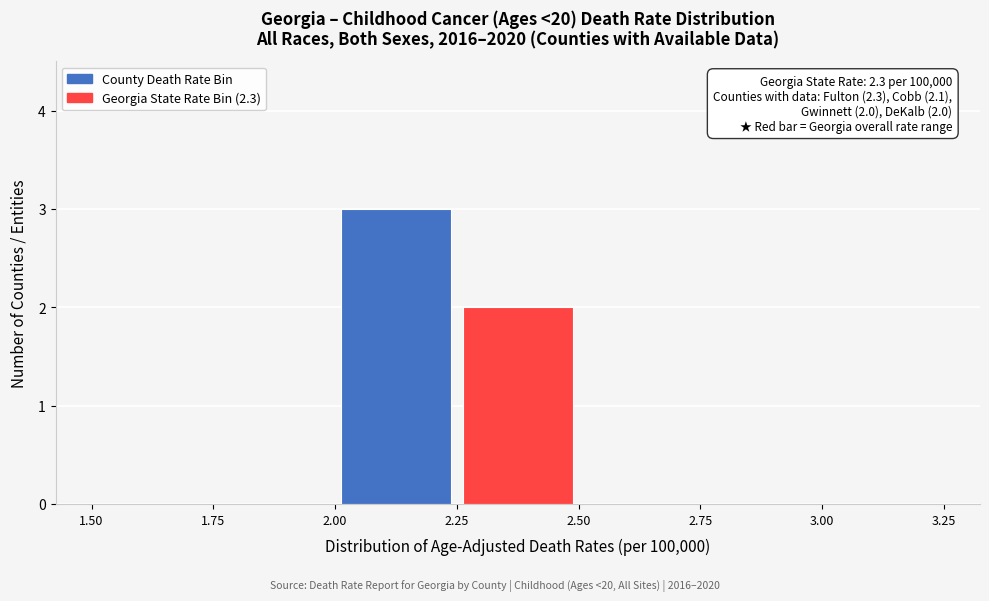

Over which range of the x-axis is the bar tallest?

2.00 to 2.25